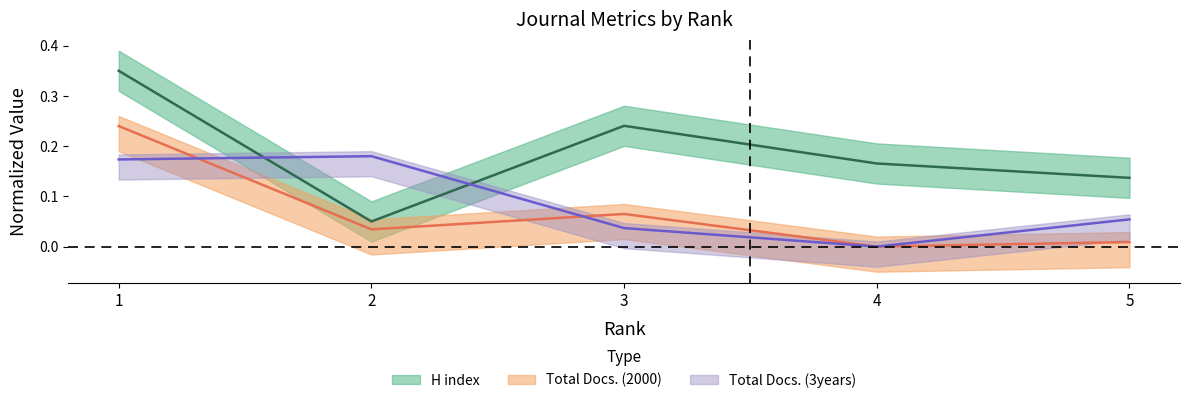

Reading left to right, list all the values displayed in this chart.

H index: 1=0.3	2=0.1	3=0.2	4=0.2	5=0.1
Total Docs. (2000): 1=0.2	2=0.0	3=0.1	4=0.0	5=0.0
Total Docs. (3years): 1=0.2	2=0.2	3=0.0	4=0.0	5=0.1